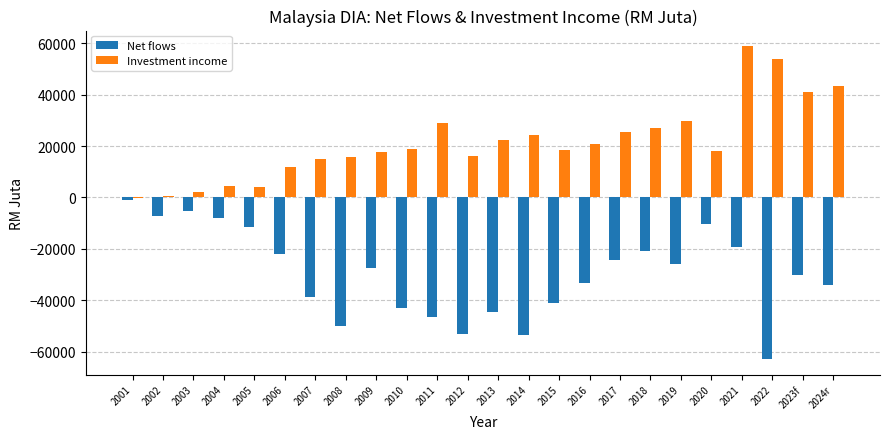

The value of Net flows at 2002 is -12694.1. True or false?

False